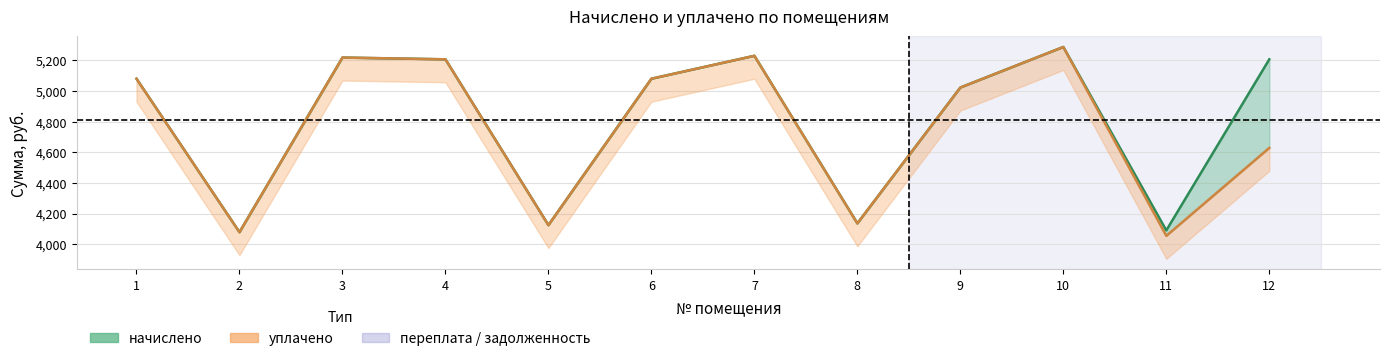

Which series has the largest total across all categories?

начислено